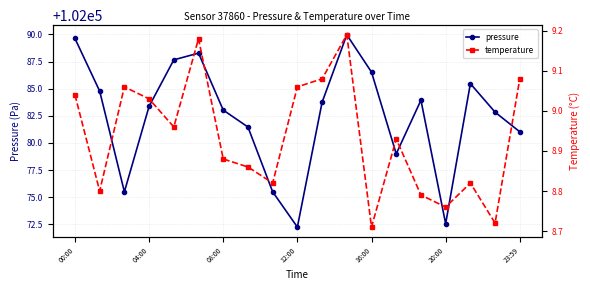

What is the highest value of the pressure series?

102090.0